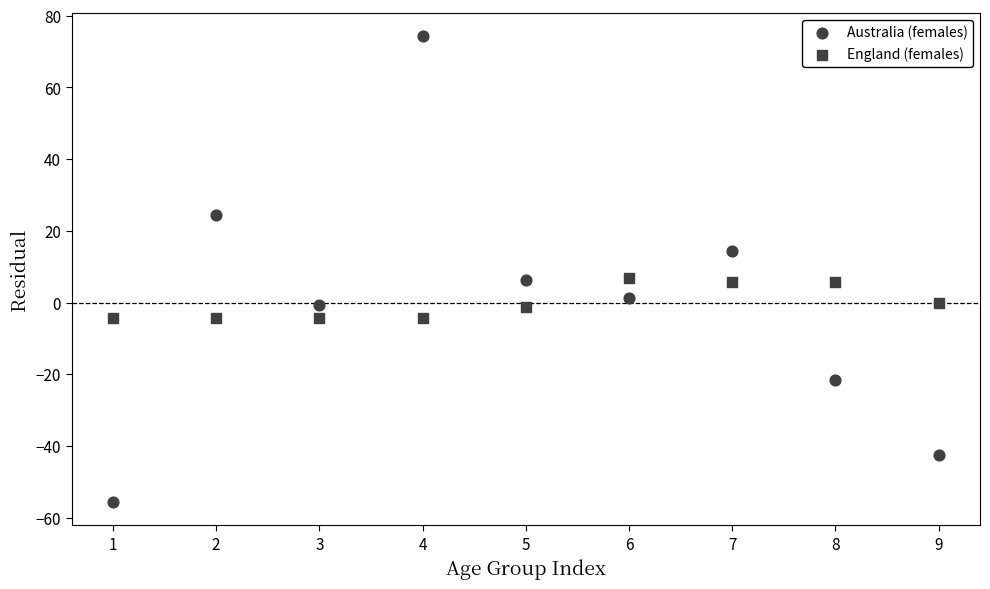

Count the number of points in this scatter plot.

18